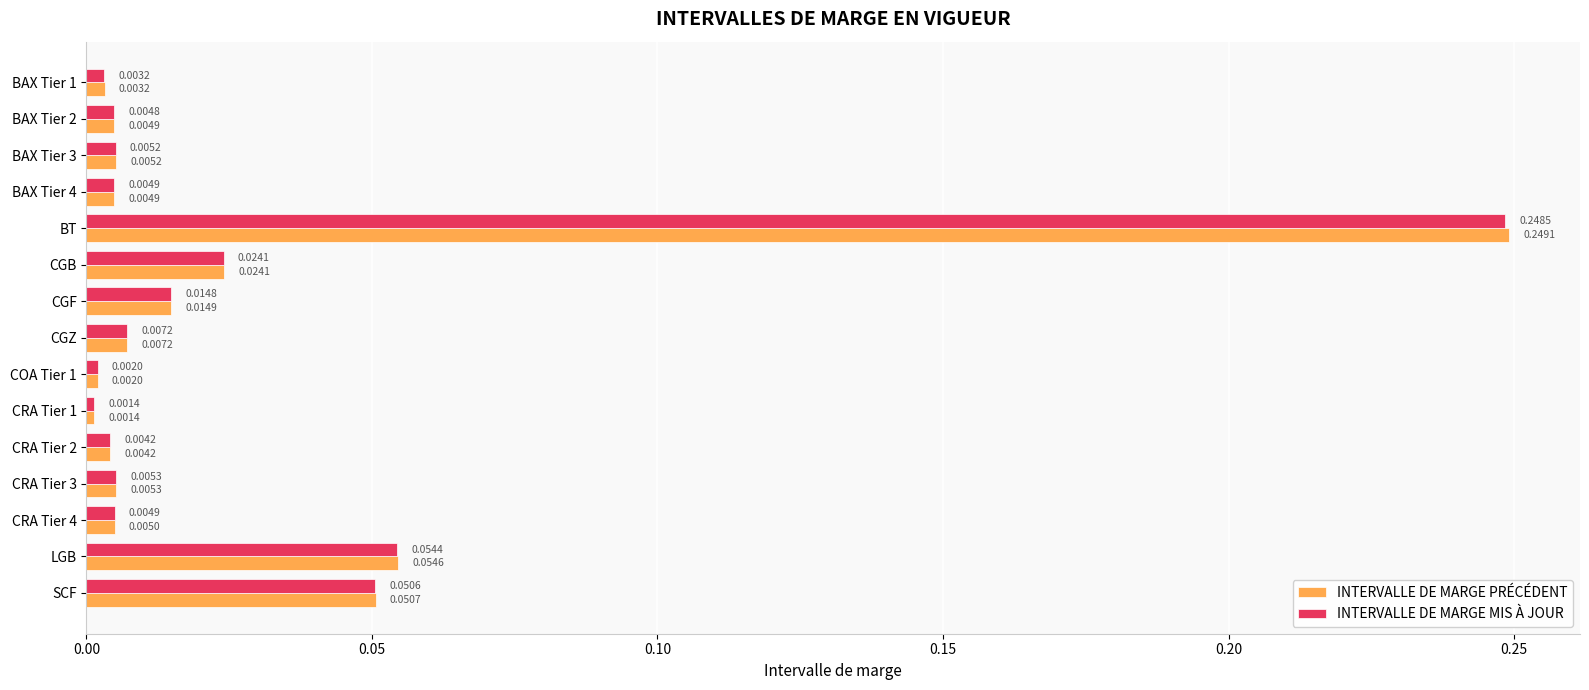

List the series in order of their peak value, highest first.

INTERVALLE DE MARGE PRÉCÉDENT, INTERVALLE DE MARGE MIS À JOUR